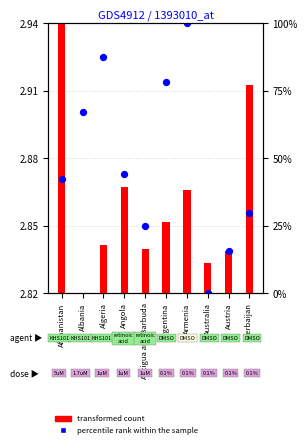

At how many categories does at least one series exceed 24?

8